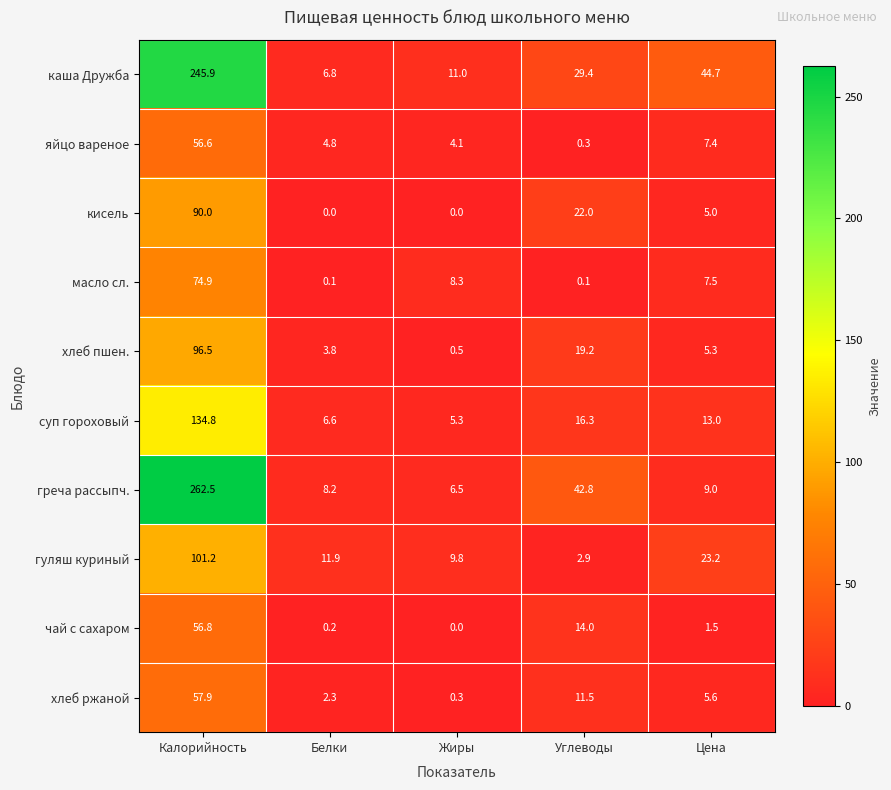

Which series has the largest range (max minus min)?

греча рассыпч.